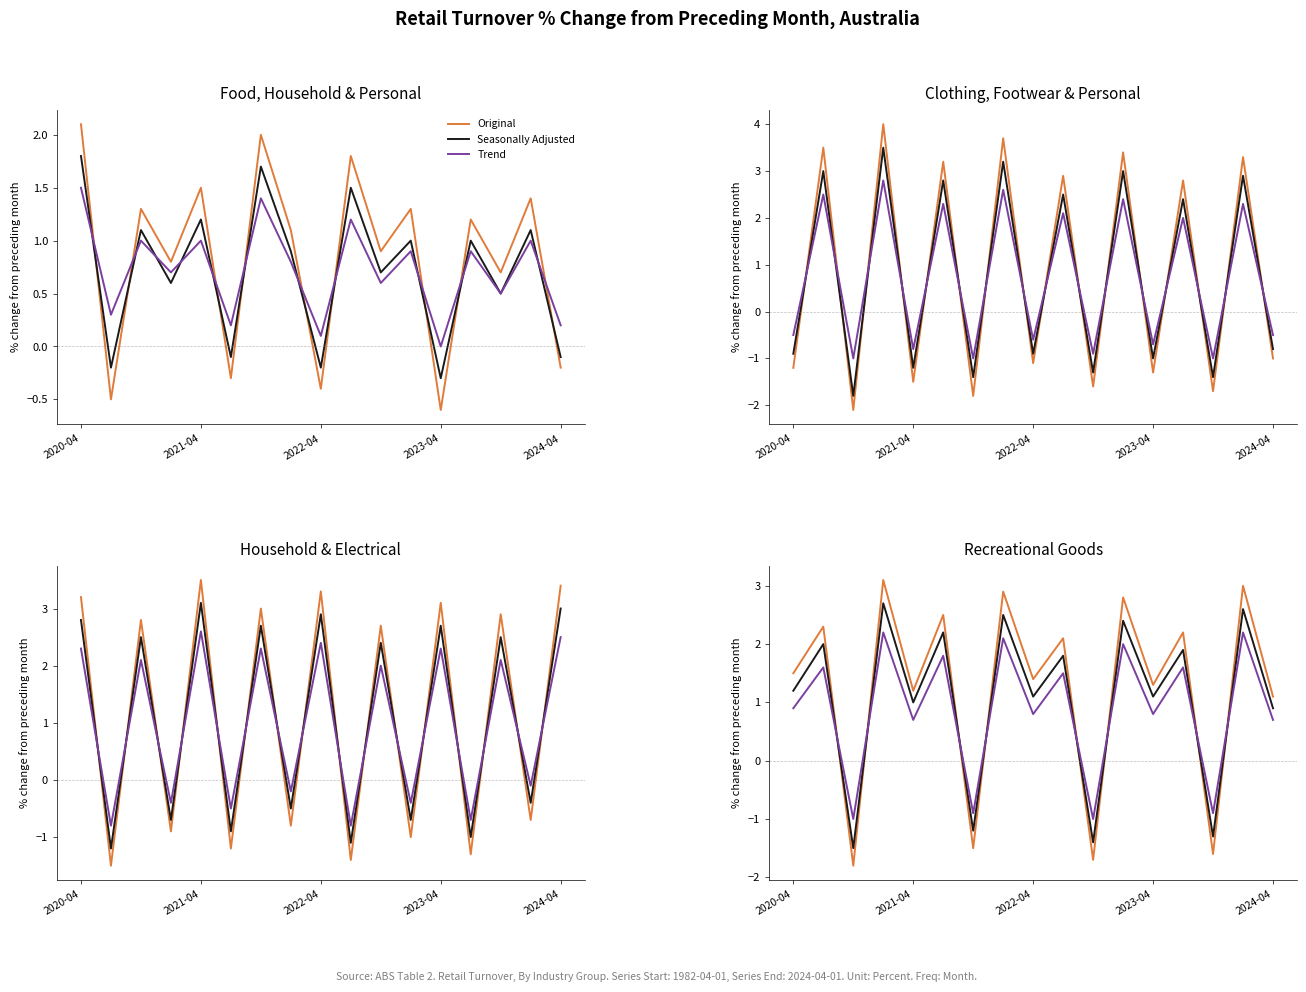

What is the sum of all Original values?

20.8